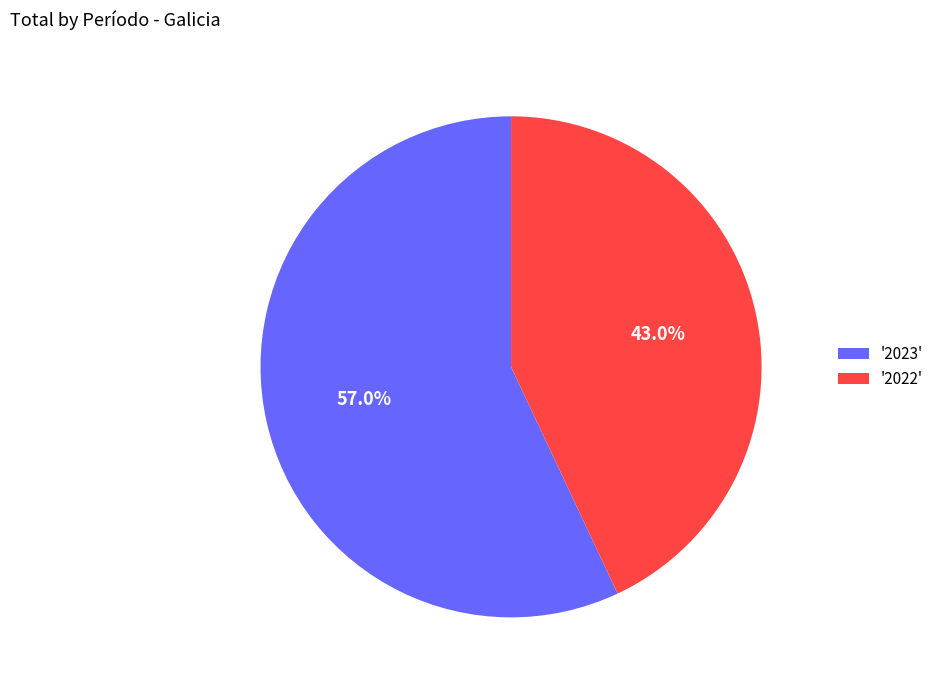

Which category accounts for the majority?

'2023'